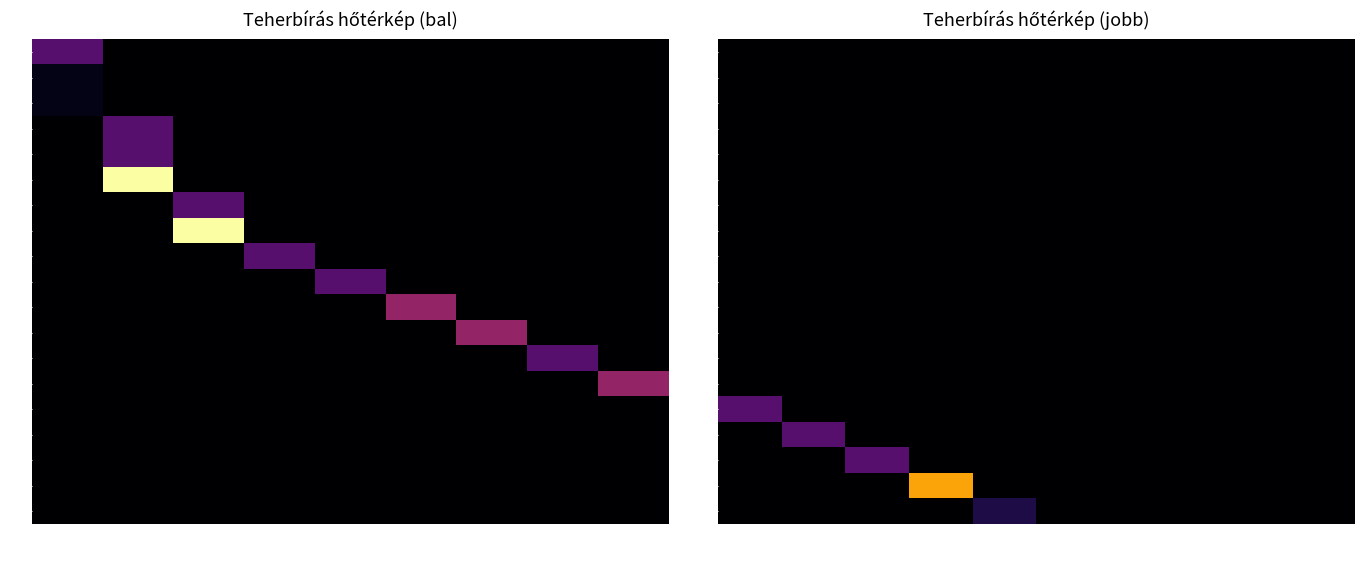

List the labels in order of 11 value, smallest first.

E24, E27, E28, E78, E12, E14, E16, E18, E19, E17